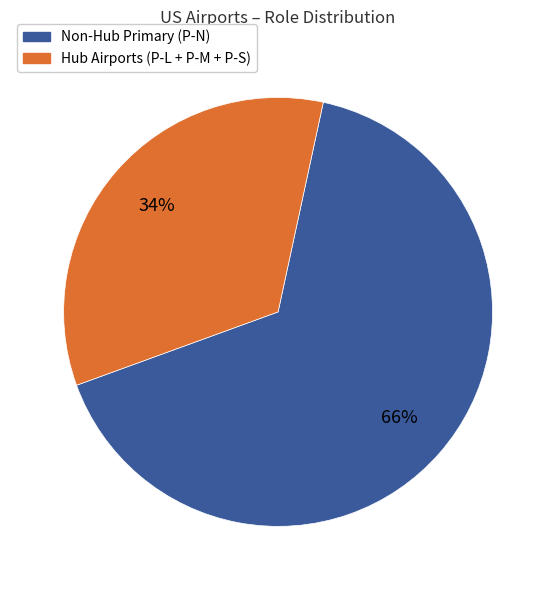

Is there a majority slice in this chart?

Yes